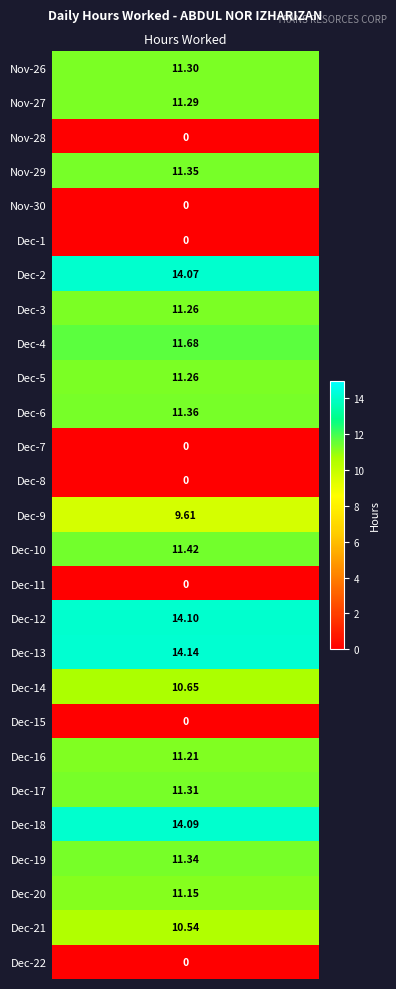

Which has a higher value, 17 or 6?

6